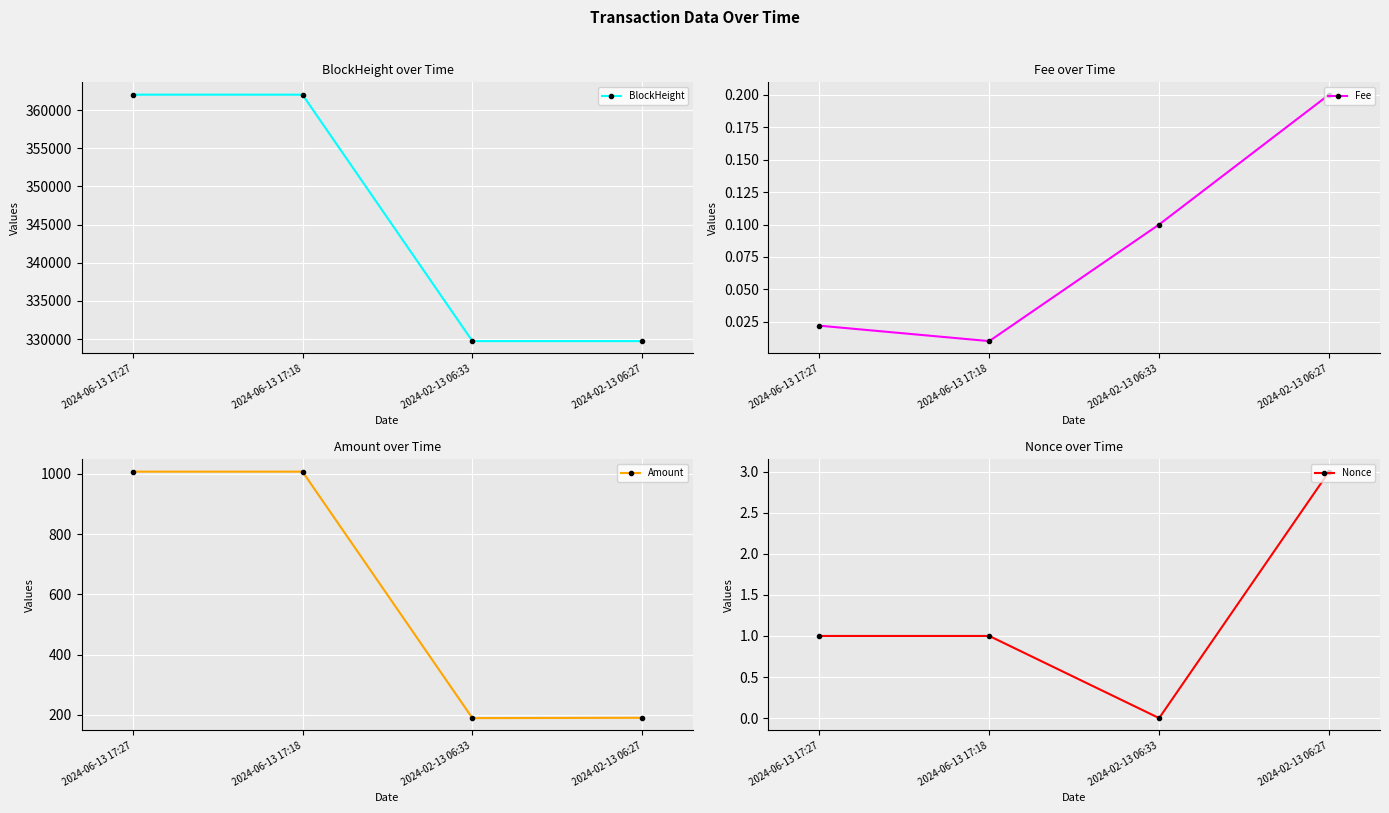

Reading left to right, extract all data points from this chart.

BlockHeight: 362009.0	362006.0	329746.0	329745.0
Fee: 0.0	0.0	0.1	0.2
Amount: 1007.6	1007.6	188.9	190.0
Nonce: 1.0	1.0	0.0	3.0